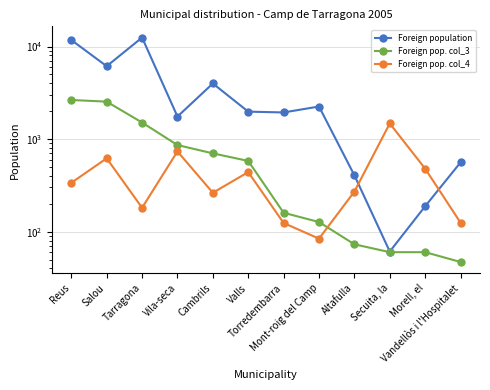

Between Cambrils and Morell, el, which is larger?

Cambrils